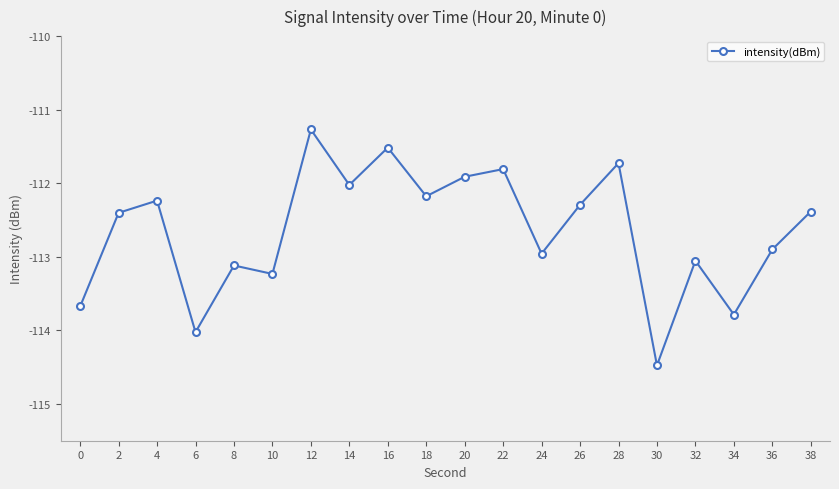

Where is the data nearest to the value -112?

14